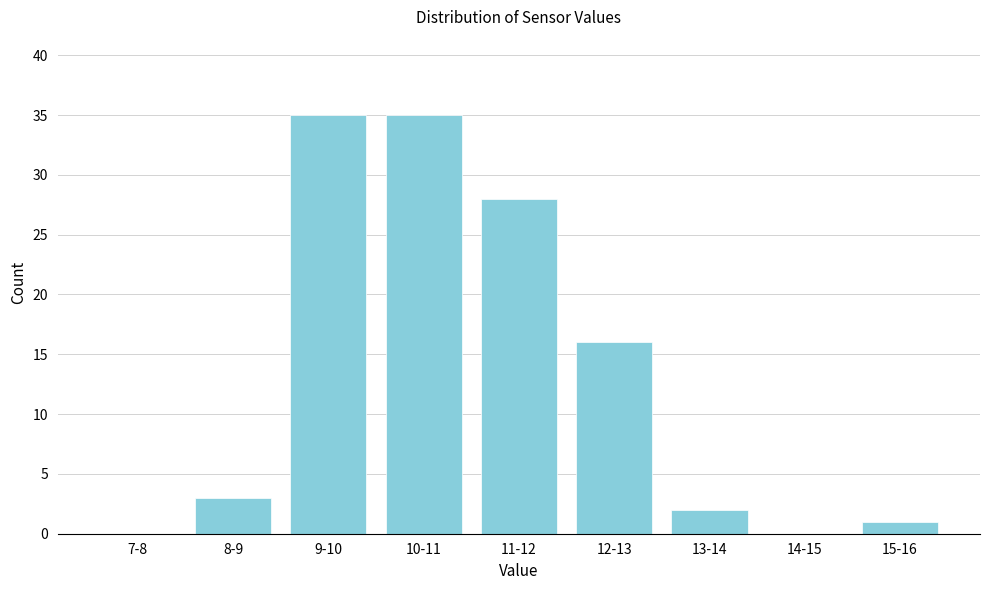

Reading left to right, transcribe all the data shown in this chart.

7-8=0	8-9=3	9-10=35	10-11=35	11-12=28	12-13=16	13-14=2	14-15=0	15-16=1